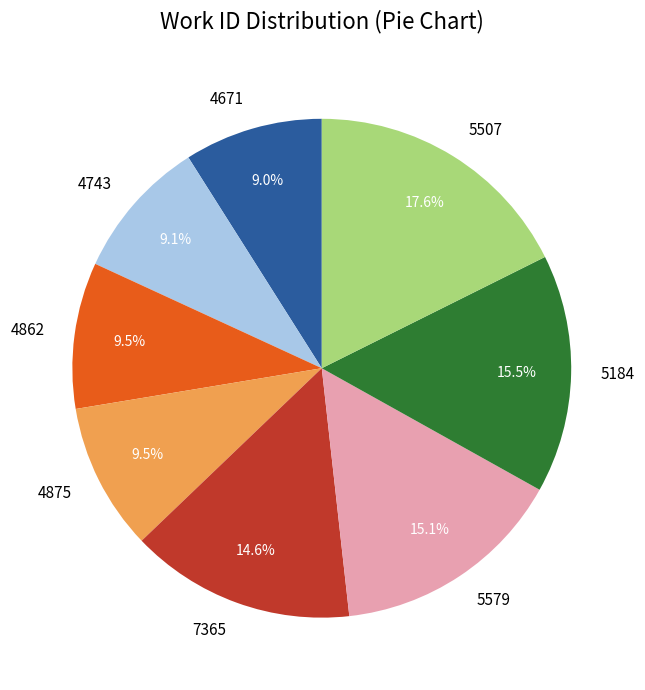

What percentage do 7365 and 5184 together represent?

30.1%